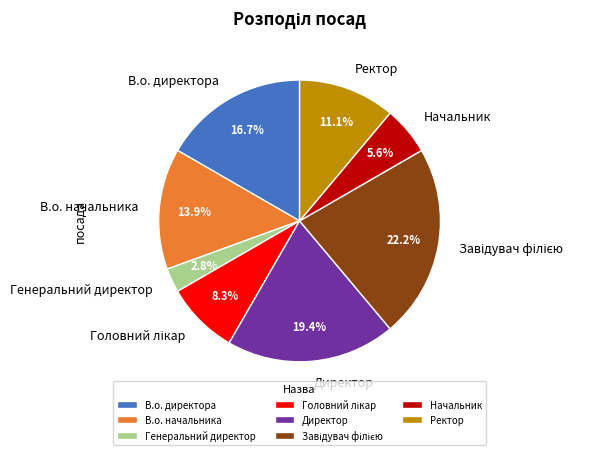

Does В.о. начальника represent more than half of the total?

No